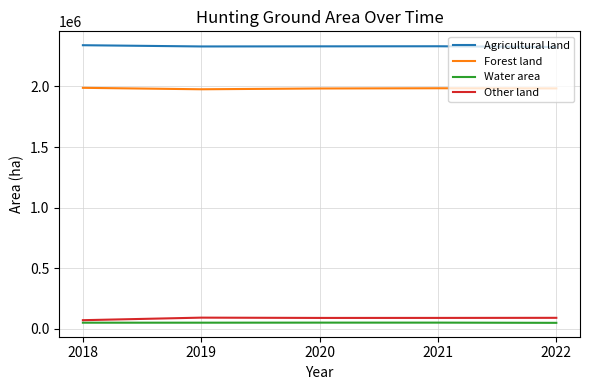

The value of Agricultural land at 2021 is 643948. True or false?

False